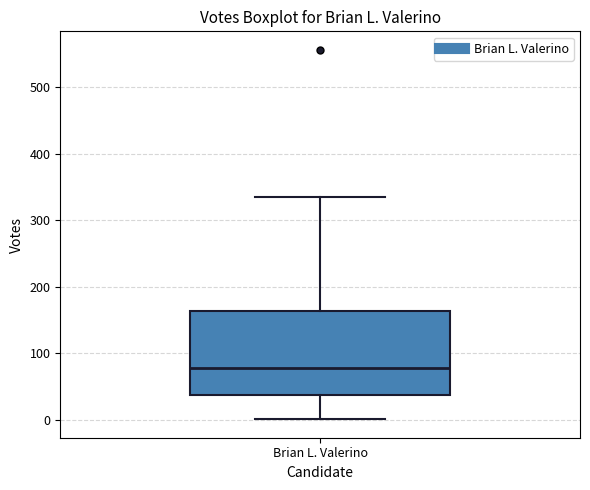

Where does the median line of the box for Brian L. Valerino sit on the y-axis? The values are not printed on the chart, so give them approximately, as read against the axis.

80